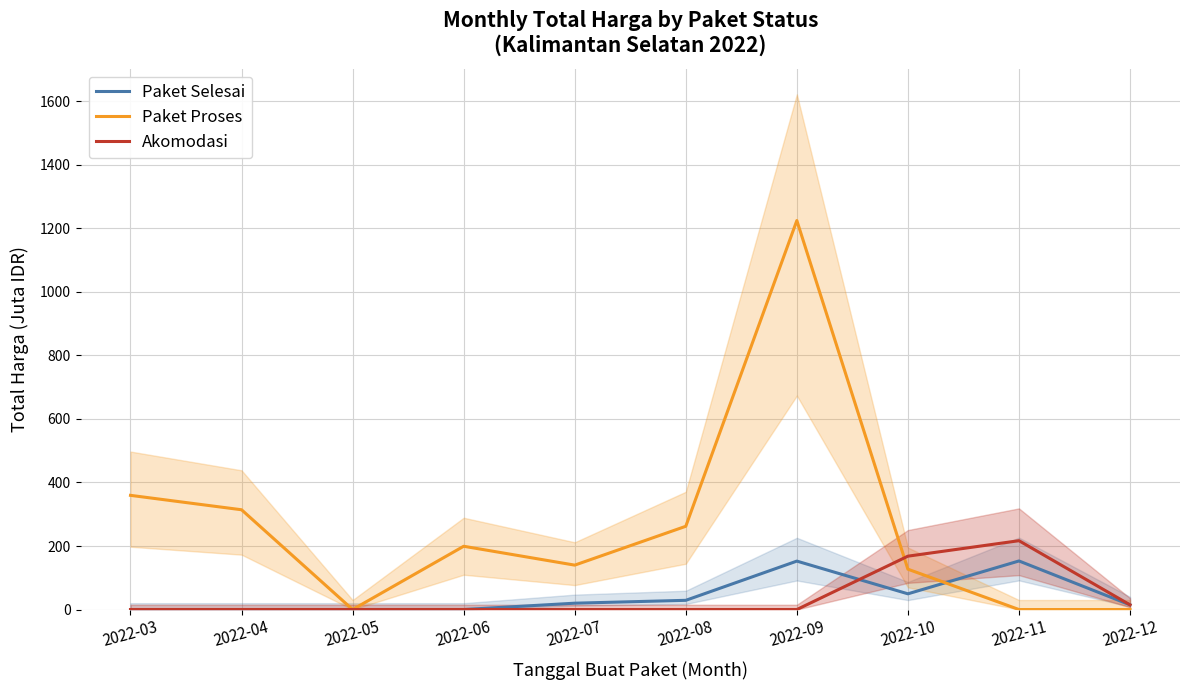

Rank the series by their maximum value, from highest to lowest.

Paket Proses, Akomodasi, Paket Selesai